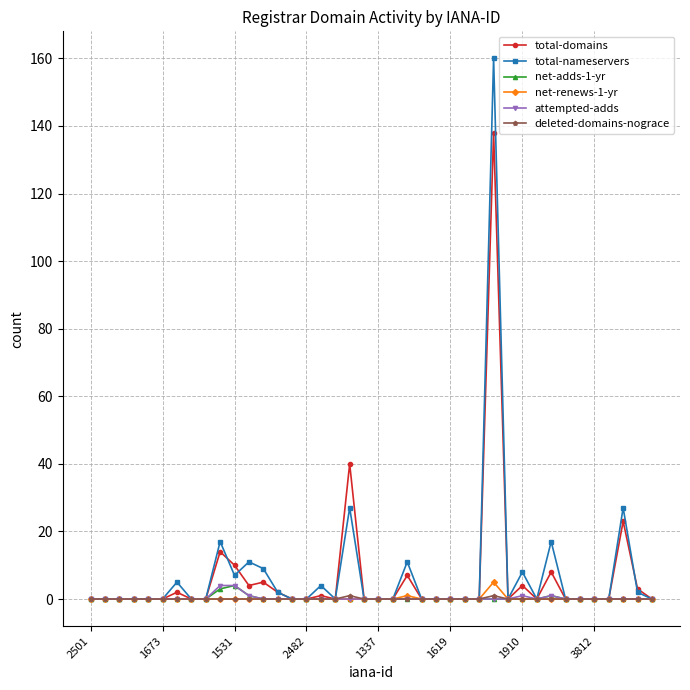

What is the highest value of the total-nameservers series?

160